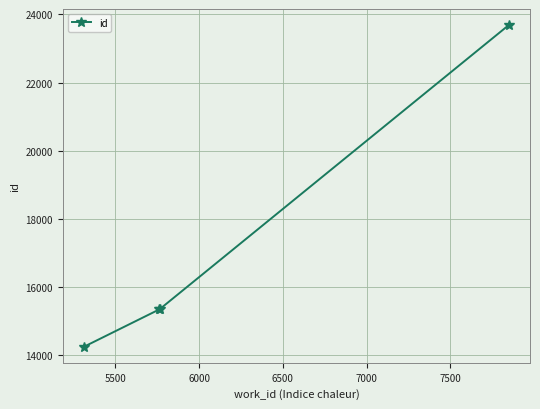

What is the maximum value shown in the chart?

23689